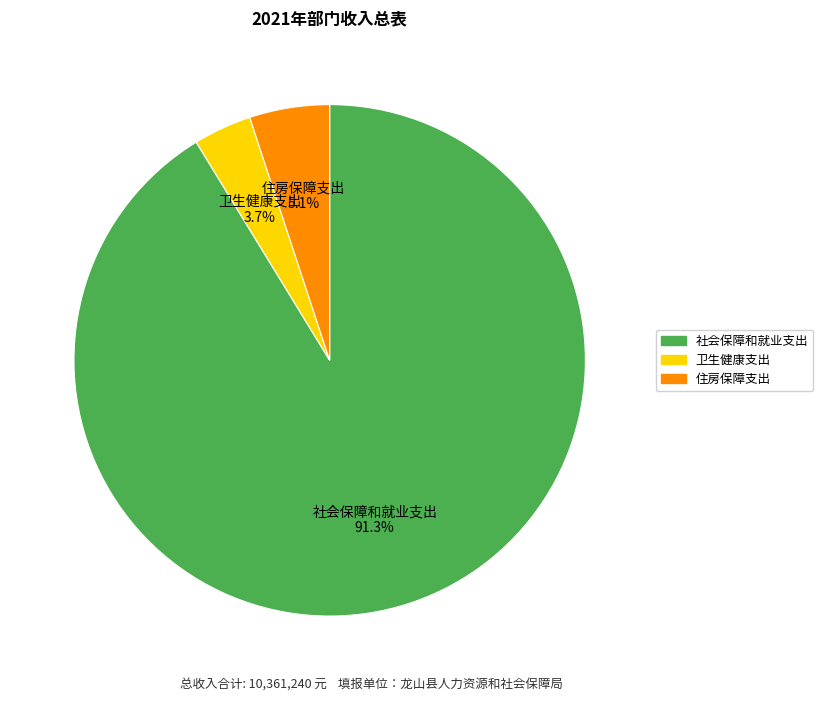

Which slice represents more than half of the pie?

社会保障和就业支出